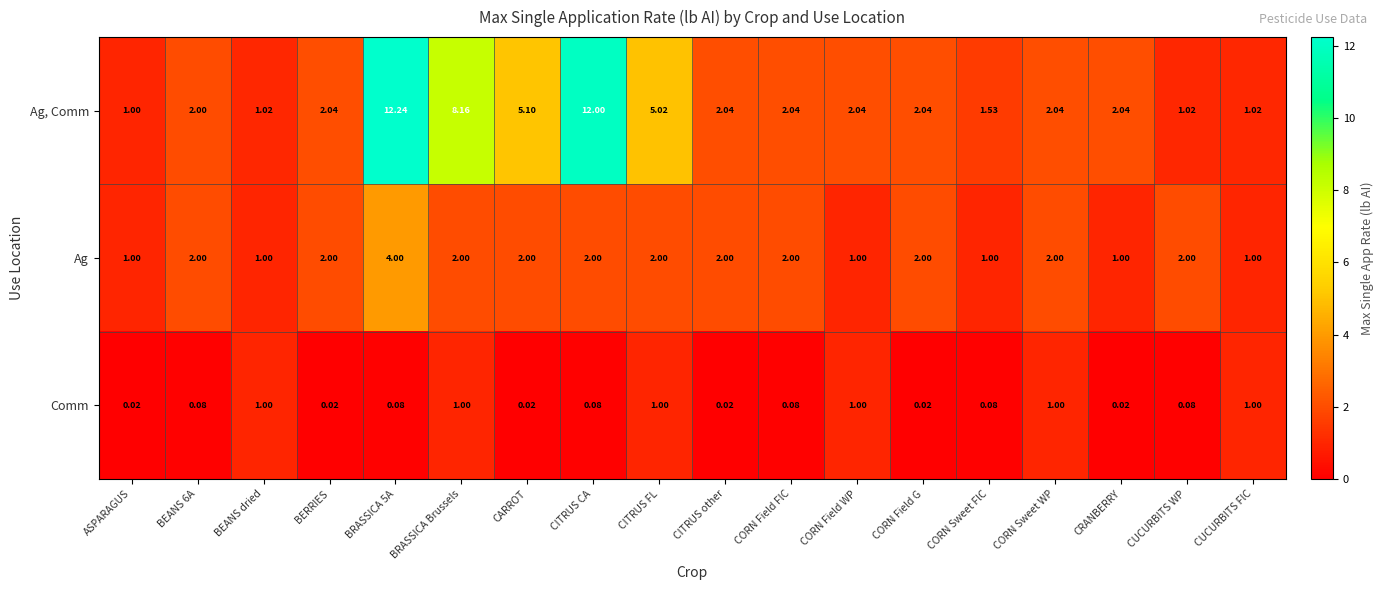

Which series has the largest range (max minus min)?

Ag, Comm